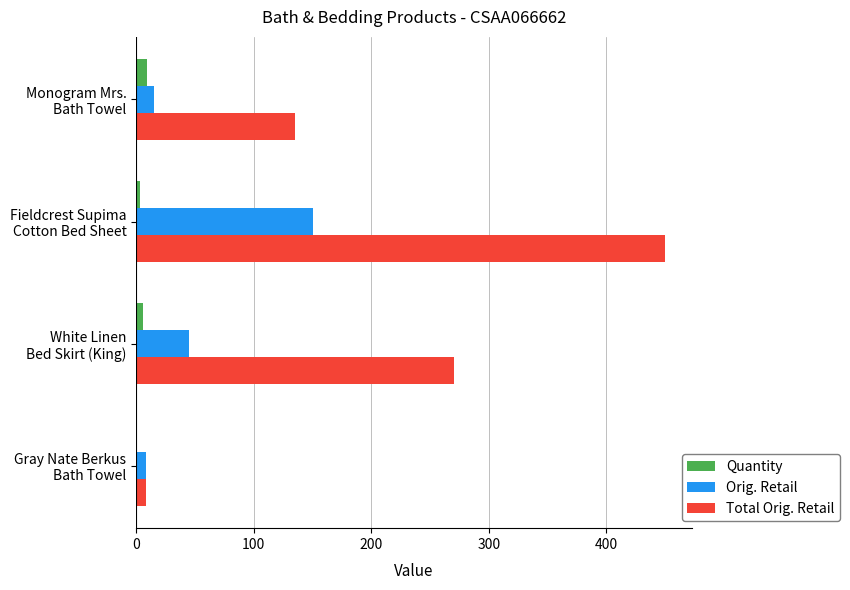

What is the sum of all Orig. Retail values?

218.0